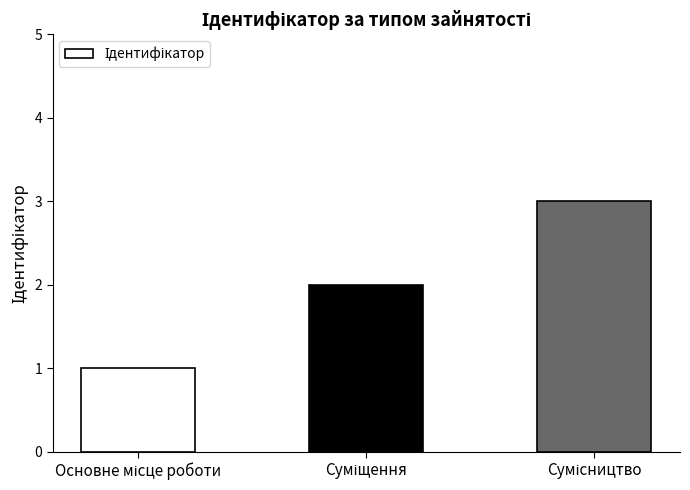

What is the maximum value shown in the chart?

3